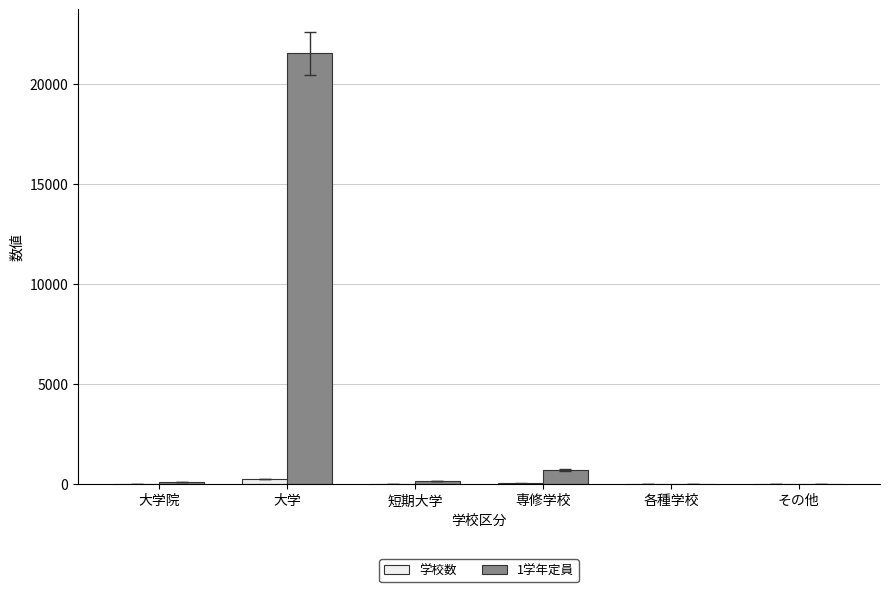

Which series has the largest total across all categories?

1学年定員